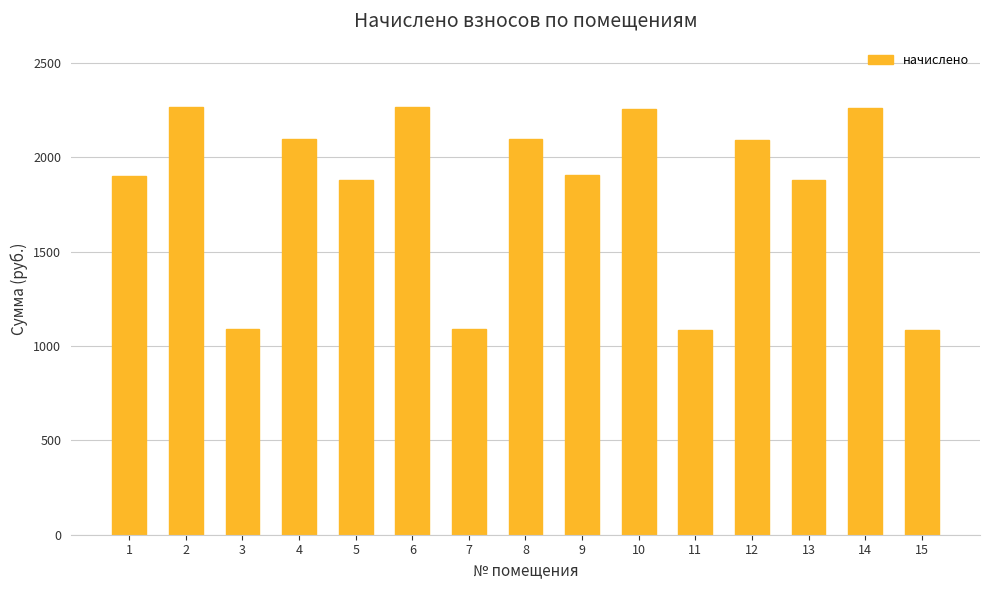

Which has a higher value, 2 or 4?

2